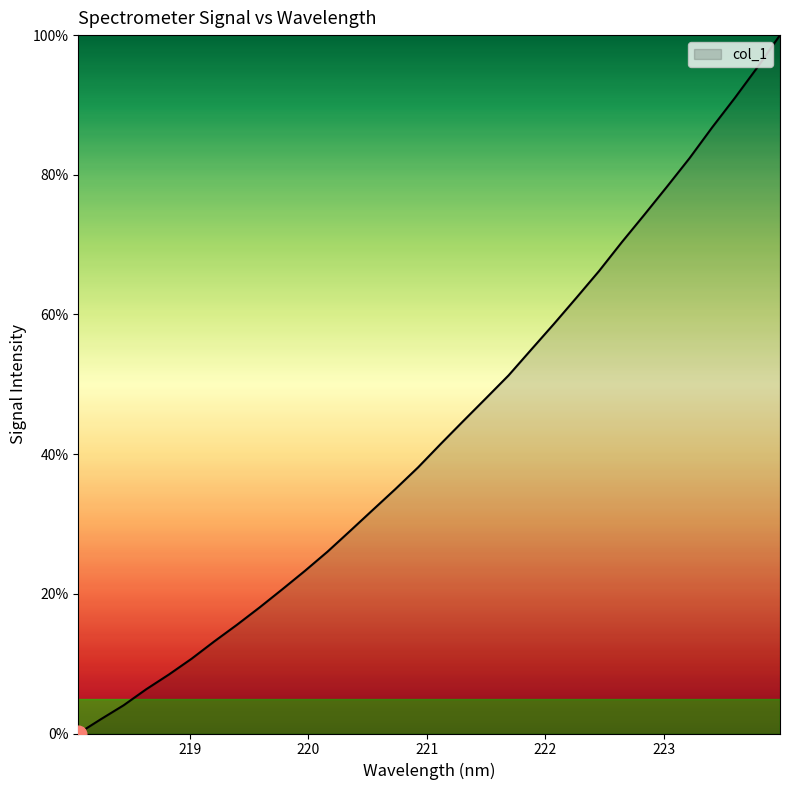

What is the label of the 30th point from the left?

223.5987